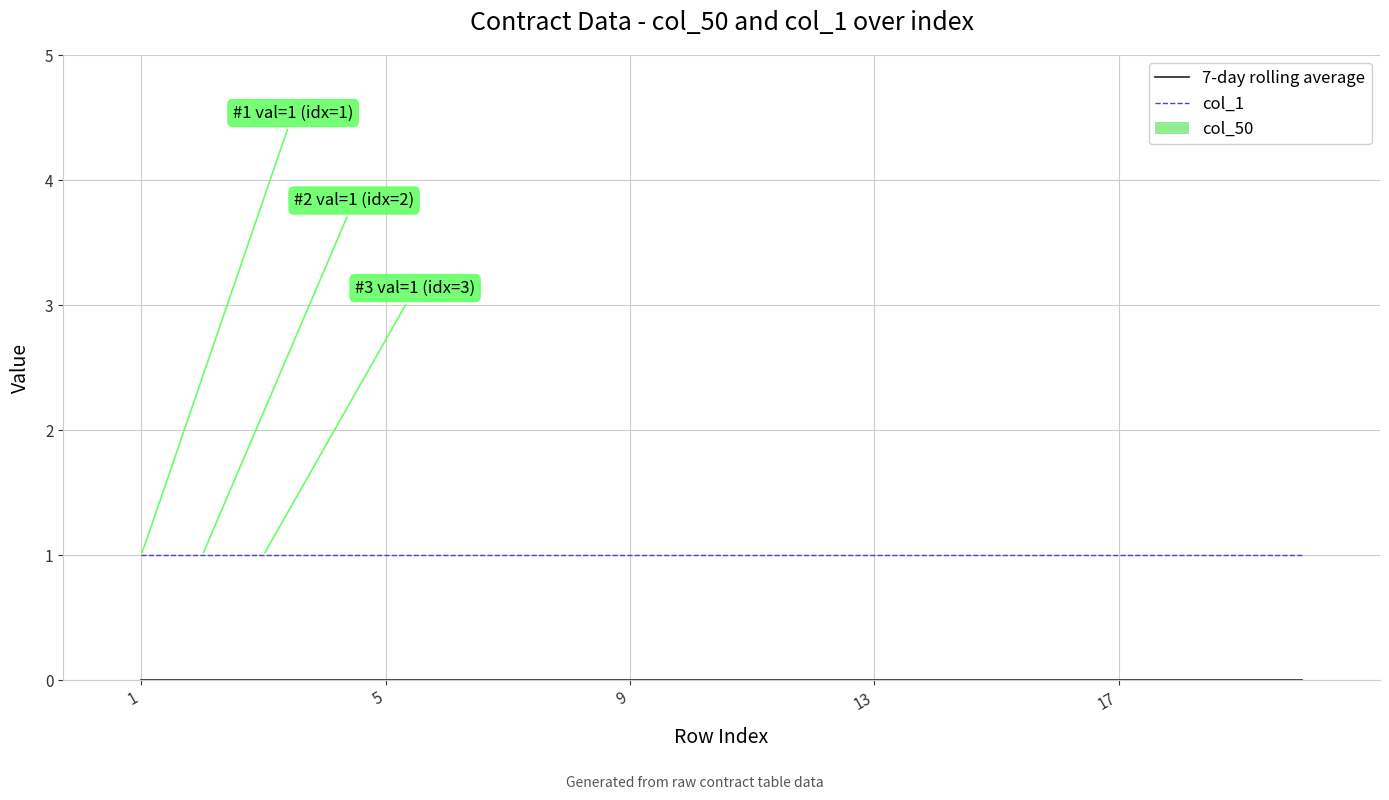

How many lines are shown in the chart?

2